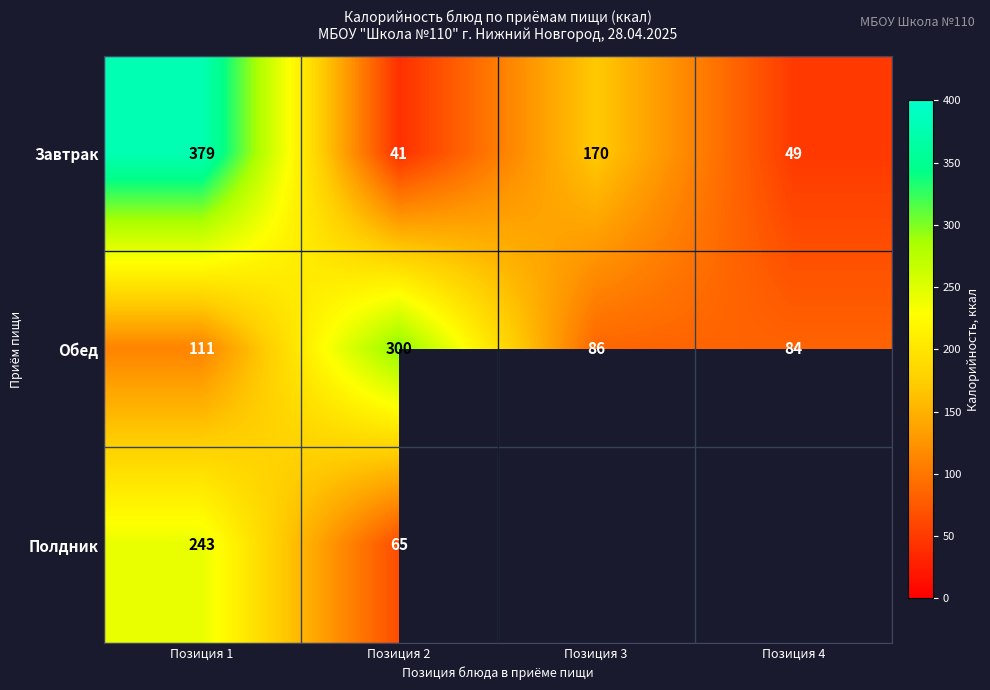

Is the value of Полдник at Позиция 1 greater than the value of Обед at Позиция 2?

No